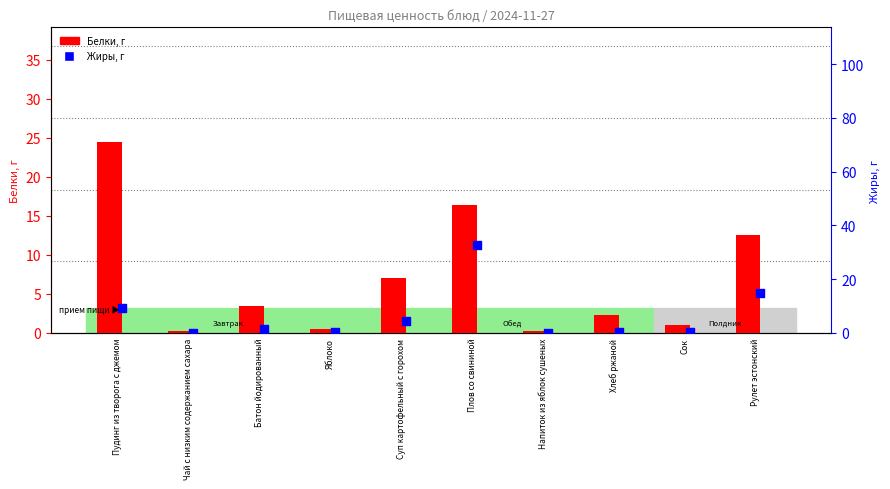

At which category is the sum across all series the highest?

Плов со свининой